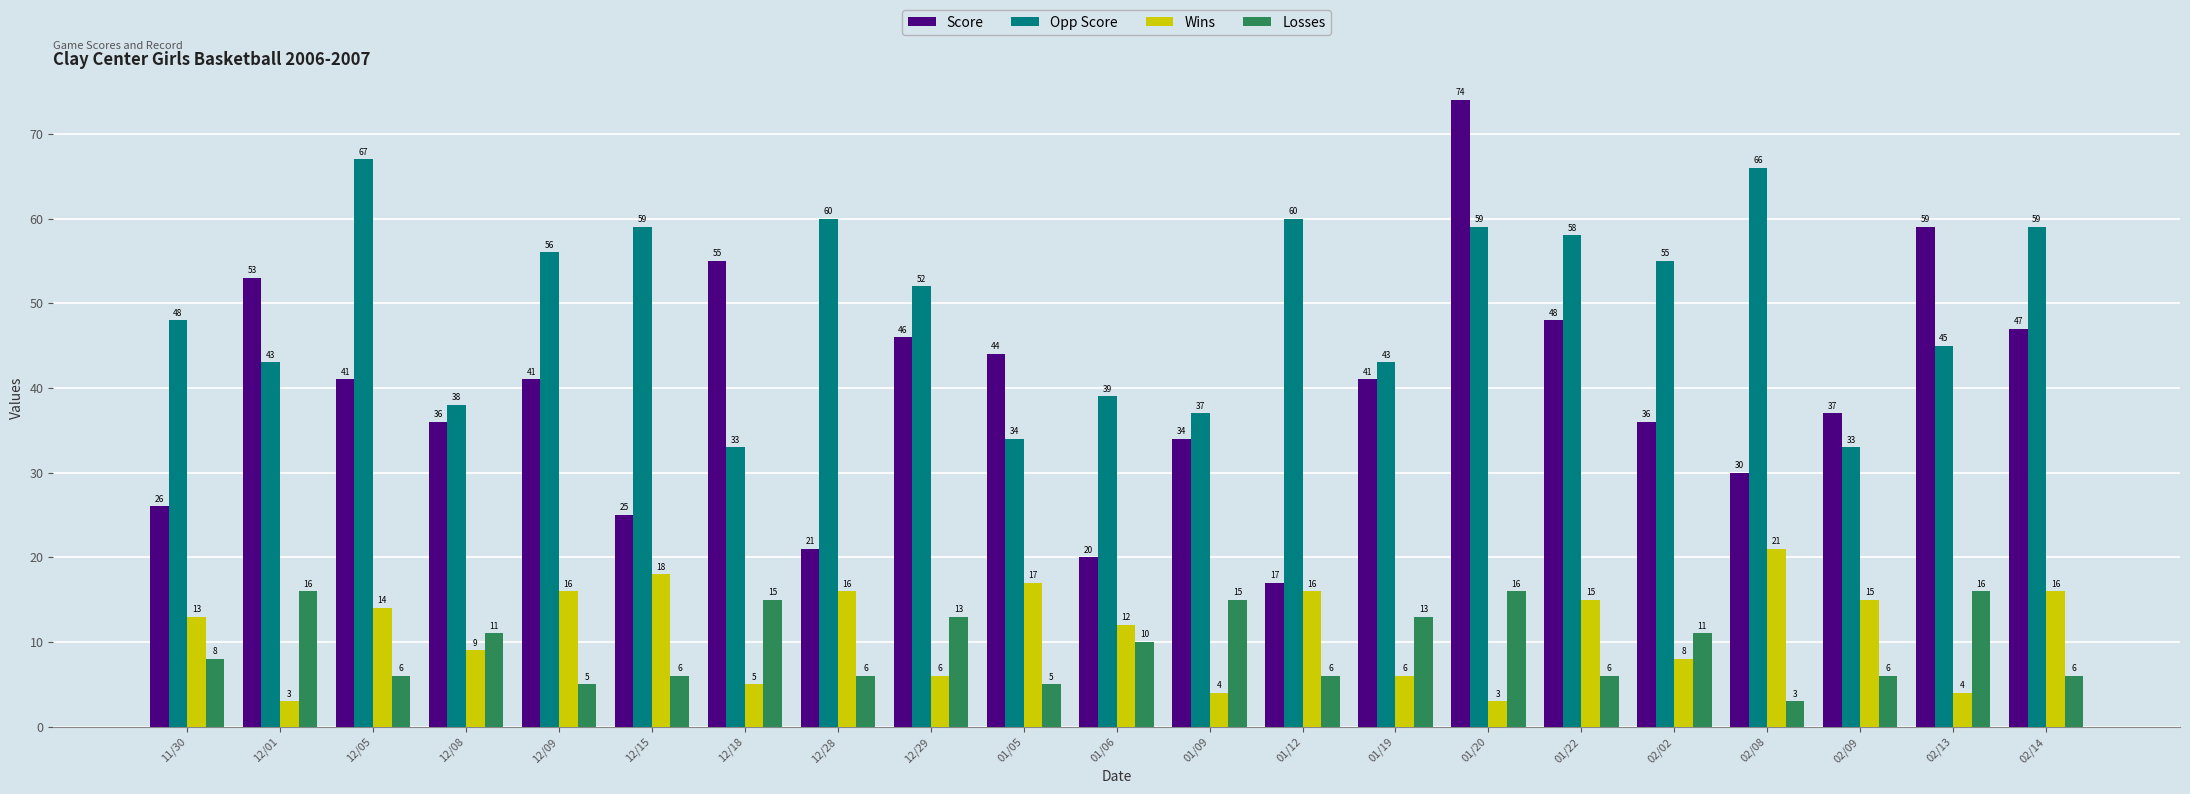

Reading left to right, transcribe all the data shown in this chart.

Score: 11/30=26	12/01=53	12/05=41	12/08=36	12/09=41	12/15=25	12/18=55	12/28=21	12/29=46	01/05=44	01/06=20	01/09=34	01/12=17	01/19=41	01/20=74	01/22=48	02/02=36	02/08=30	02/09=37	02/13=59	02/14=47
Opp Score: 11/30=48	12/01=43	12/05=67	12/08=38	12/09=56	12/15=59	12/18=33	12/28=60	12/29=52	01/05=34	01/06=39	01/09=37	01/12=60	01/19=43	01/20=59	01/22=58	02/02=55	02/08=66	02/09=33	02/13=45	02/14=59
Wins: 11/30=13	12/01=3	12/05=14	12/08=9	12/09=16	12/15=18	12/18=5	12/28=16	12/29=6	01/05=17	01/06=12	01/09=4	01/12=16	01/19=6	01/20=3	01/22=15	02/02=8	02/08=21	02/09=15	02/13=4	02/14=16
Losses: 11/30=8	12/01=16	12/05=6	12/08=11	12/09=5	12/15=6	12/18=15	12/28=6	12/29=13	01/05=5	01/06=10	01/09=15	01/12=6	01/19=13	01/20=16	01/22=6	02/02=11	02/08=3	02/09=6	02/13=16	02/14=6